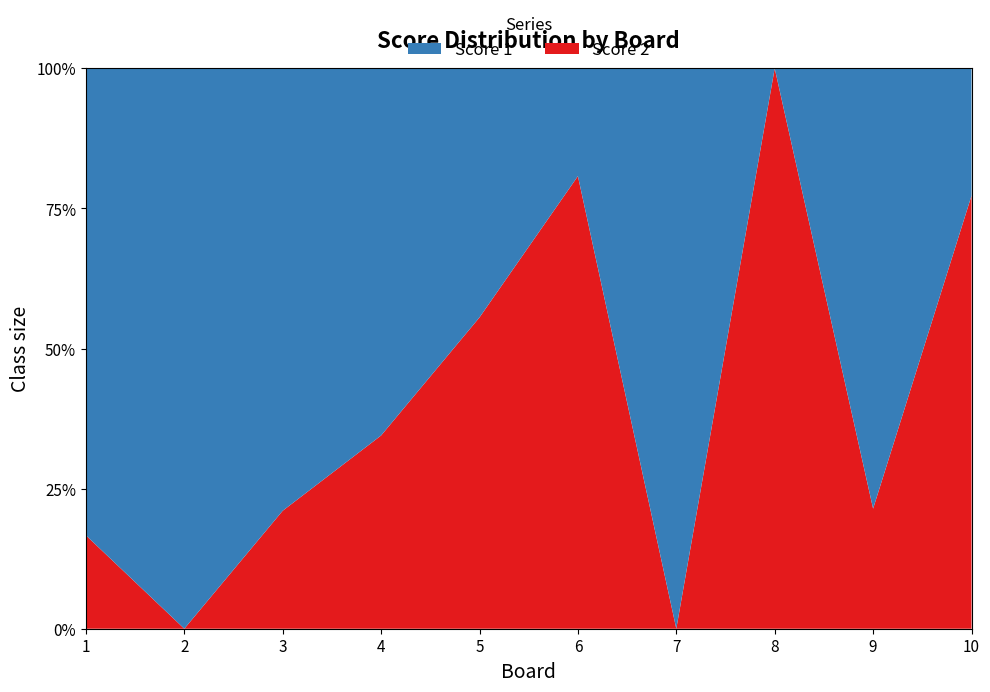

Reading left to right, extract all data points from this chart.

Score 1: 5	5	15	19	8	5	25	0	11	5
Score 2: 1	0	4	10	10	21	0	22	3	17